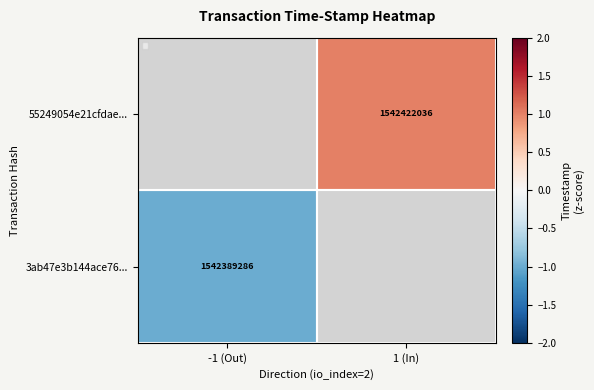

Is it true that 3ab47e3b144ace76... equals 816855129 at -1 (Out)?

False